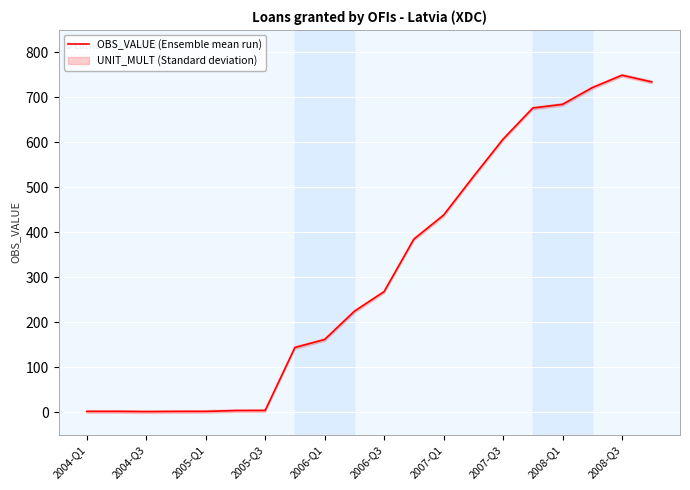

What is the sum of all values?

6333.4